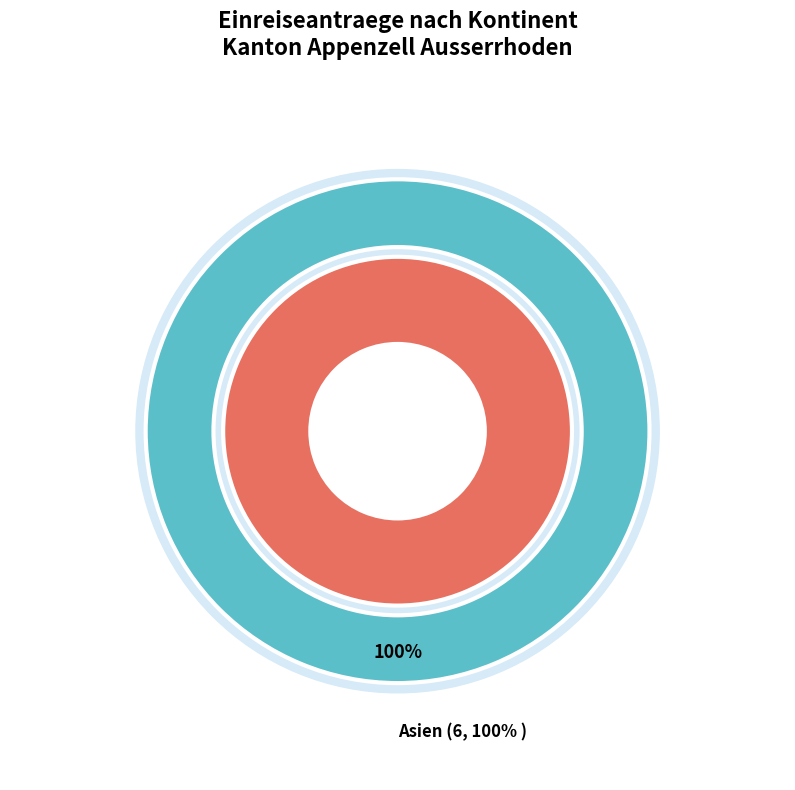

True or false: Amerika accounts for 1% of the total.

False